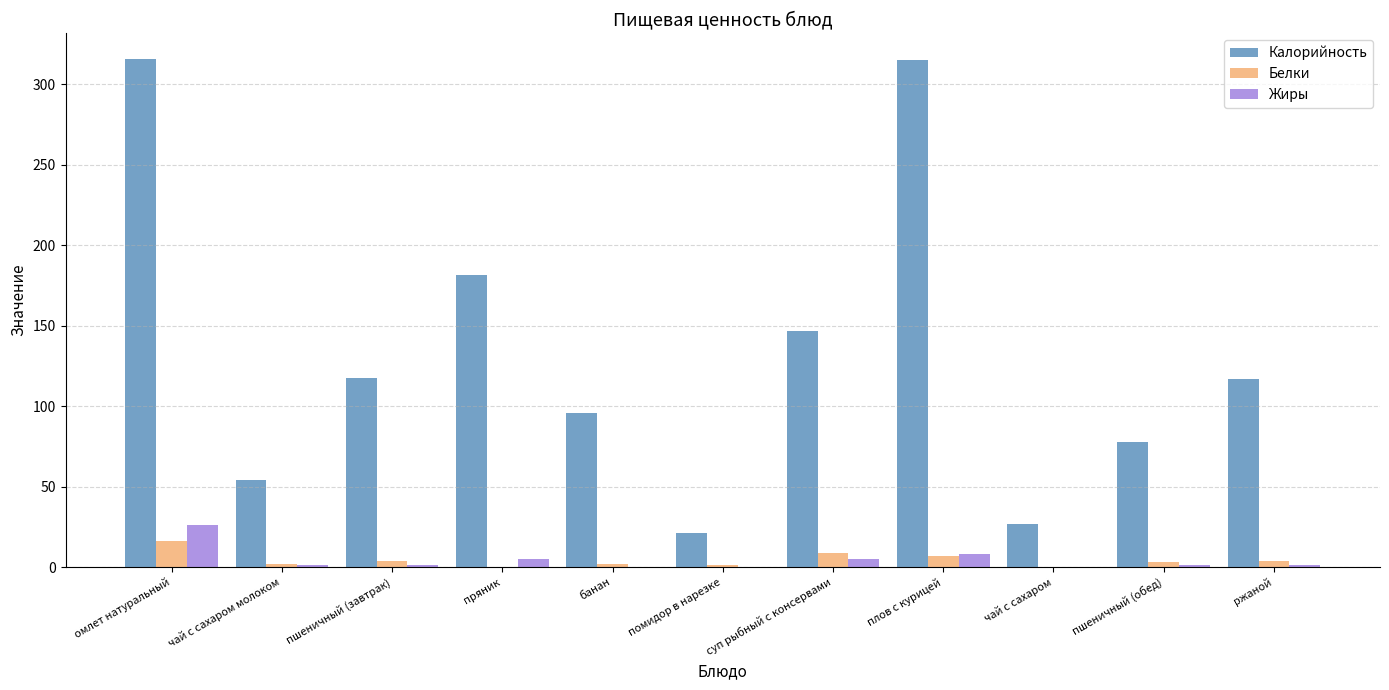

What is the highest value of the Калорийность series?

316.0